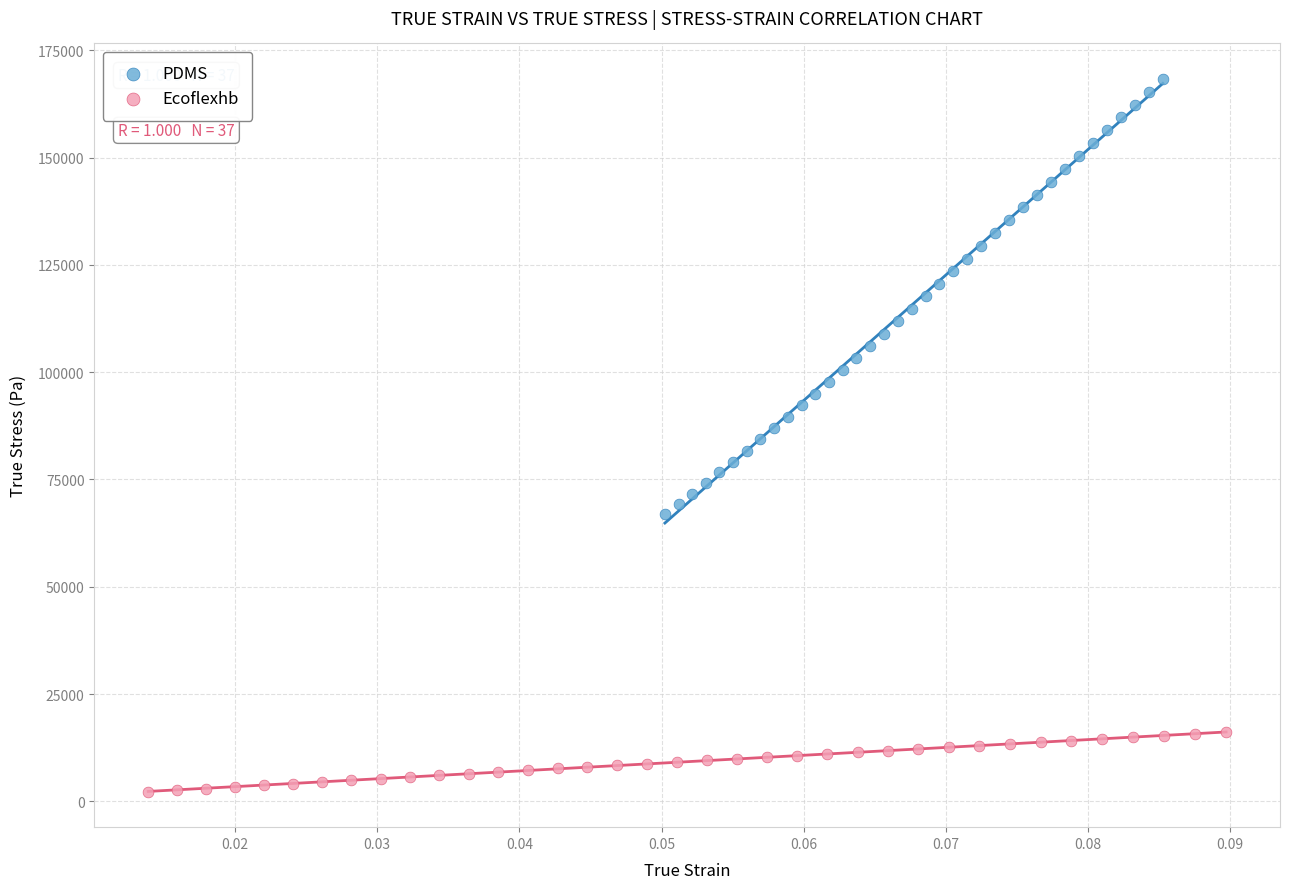

Which series reaches the maximum Y coordinate?

PDMS